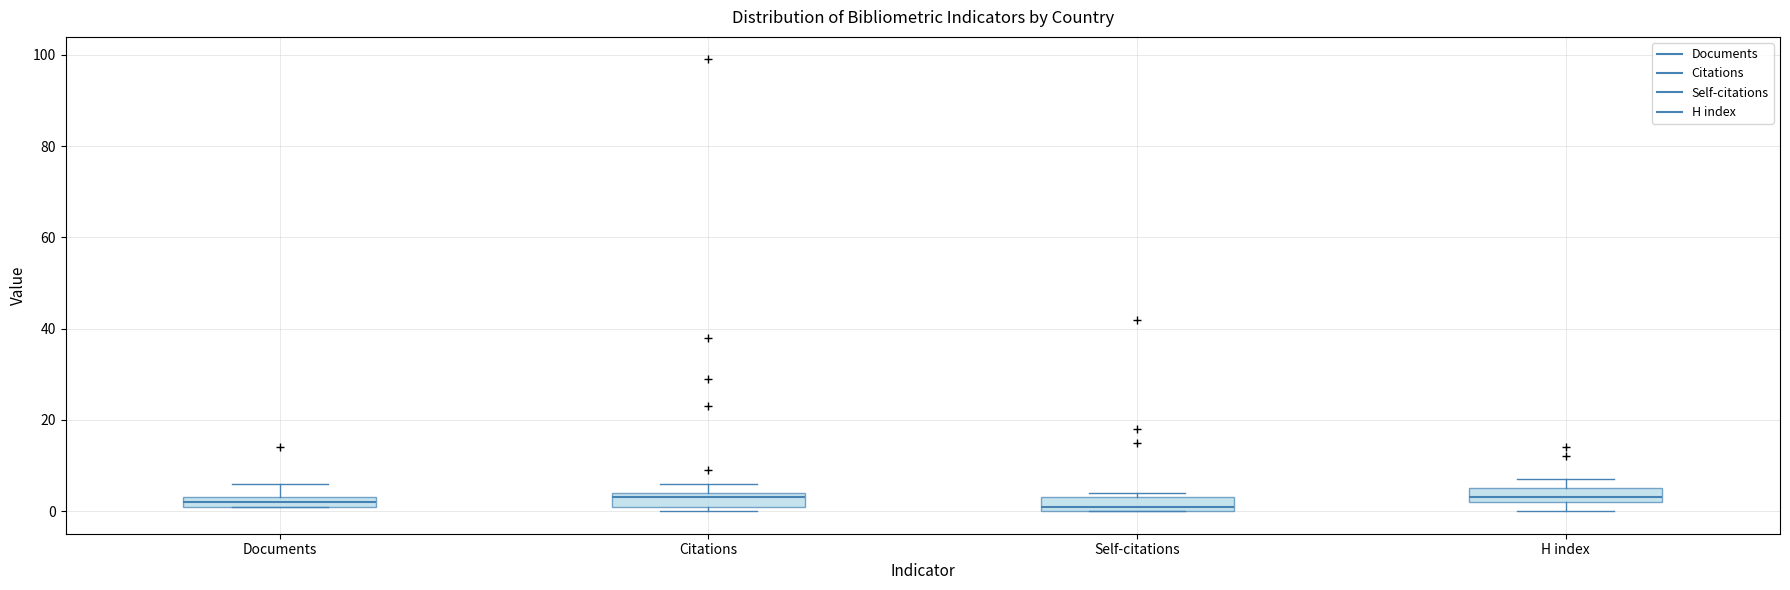

Where is the lower edge of the box for H index on the y-axis? The values are not printed on the chart, so give them approximately, as read against the axis.

2